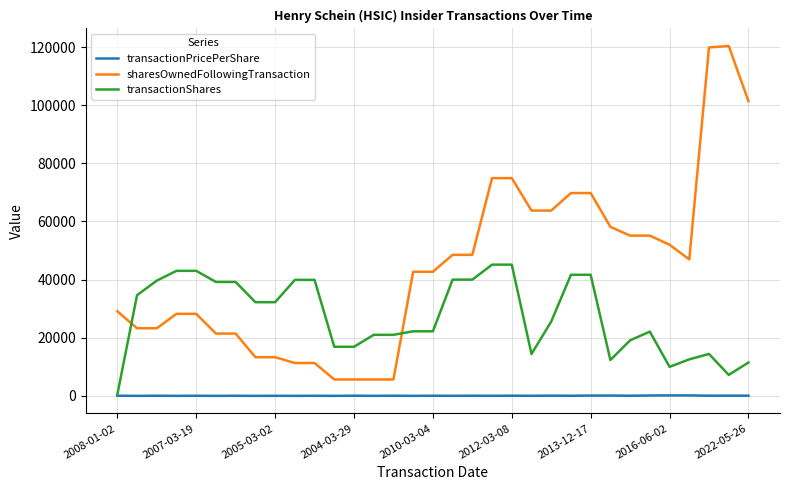

True or false: sharesOwnedFollowingTransaction and transactionPricePerShare intersect in this chart.

False